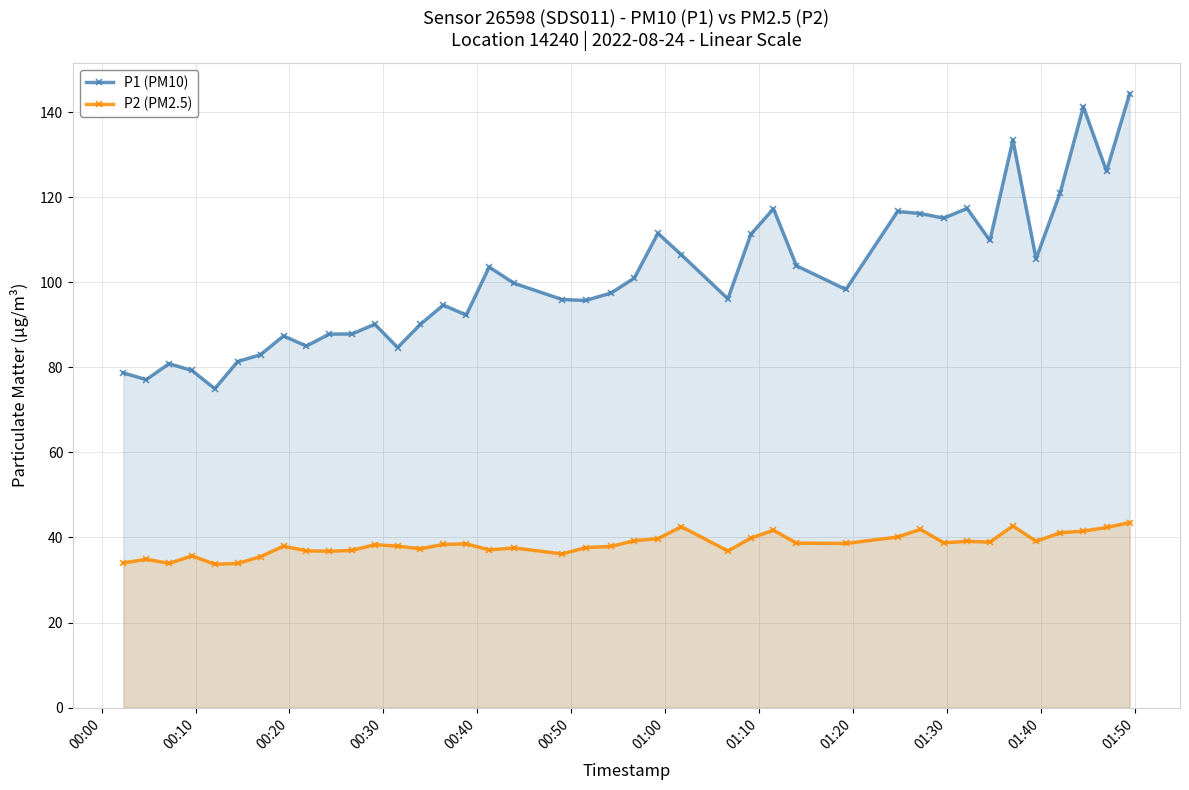

True or false: P2 (PM2.5) and P1 (PM10) cross at least once.

False